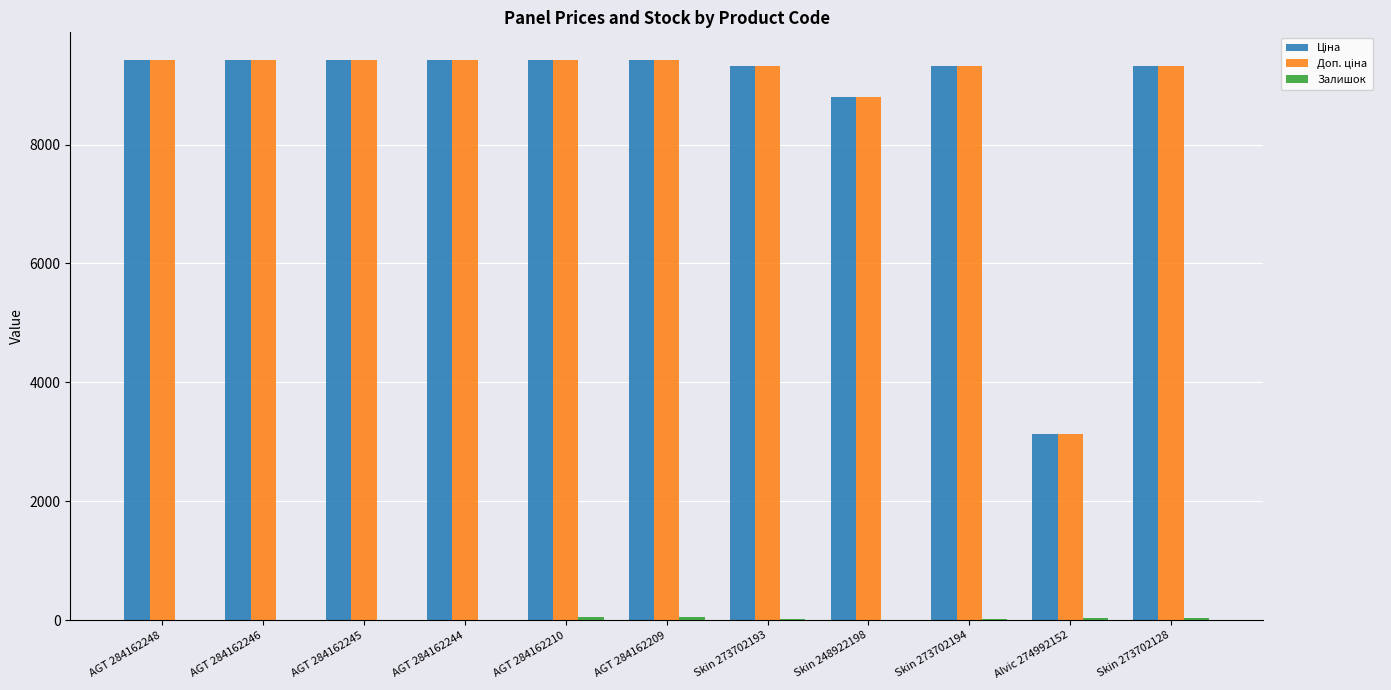

Is the value of Залишок at Skin 273702194 greater than the value of Доп. ціна at AGT 284162244?

No